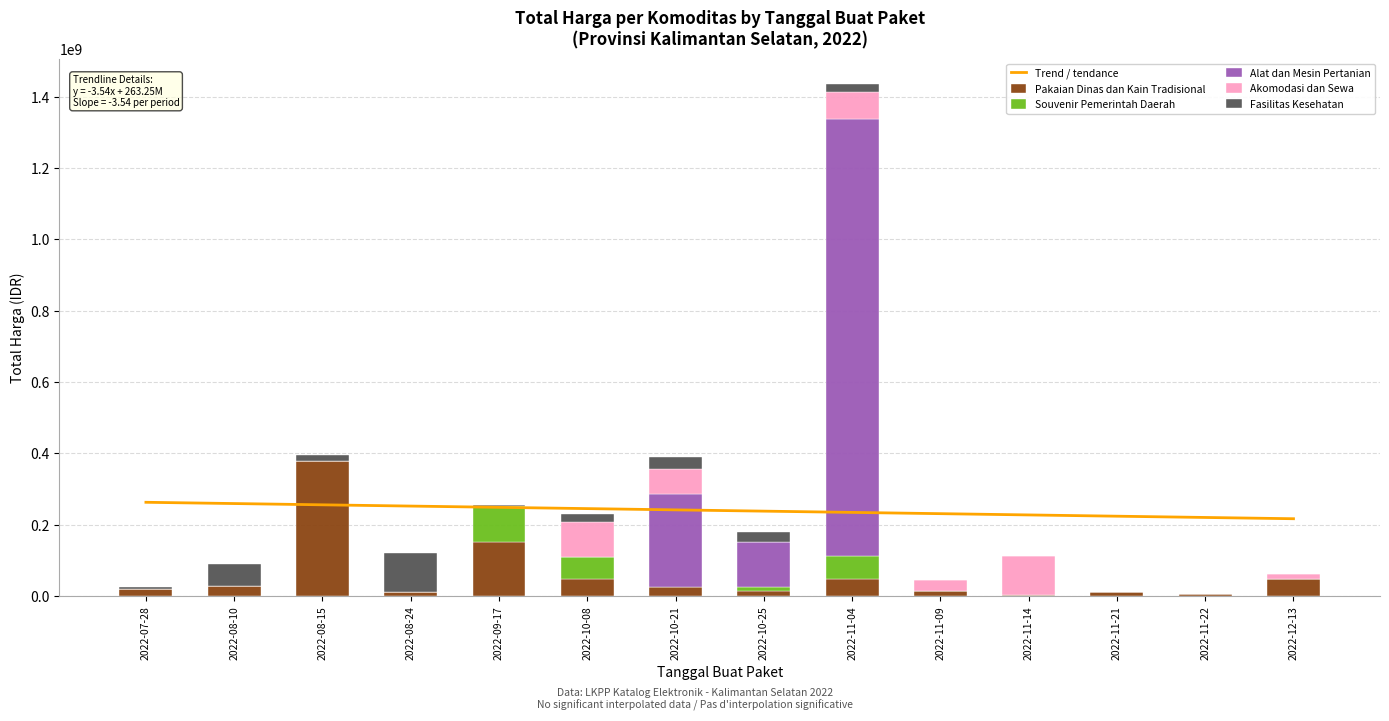

What is the sum of all Fasilitas Kesehatan values?

302208245.0